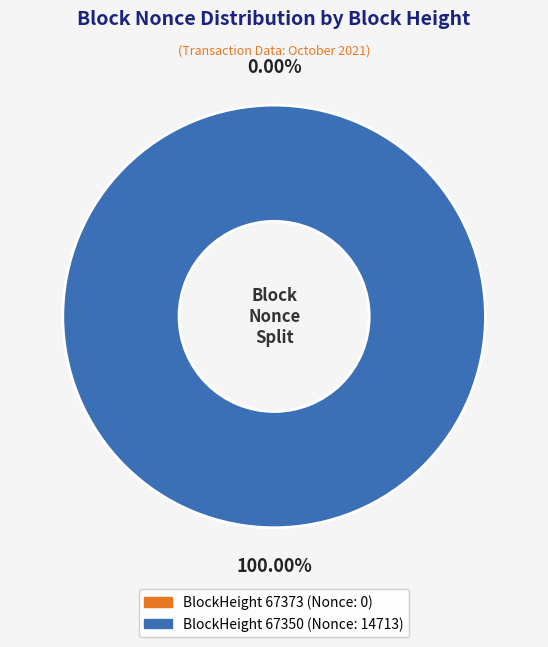

The 67373 slice represents 9% of the pie. True or false?

False